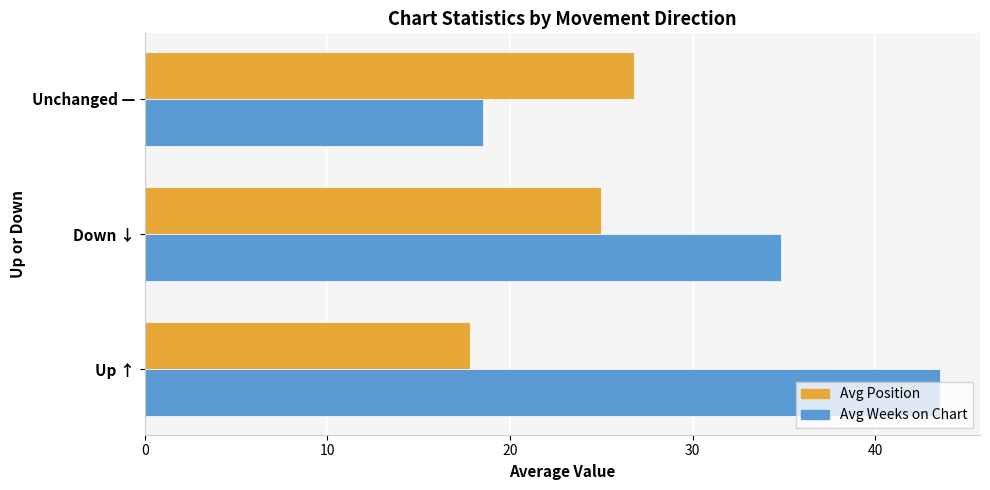

At which label is Avg Position closest to 22?

Down ↓